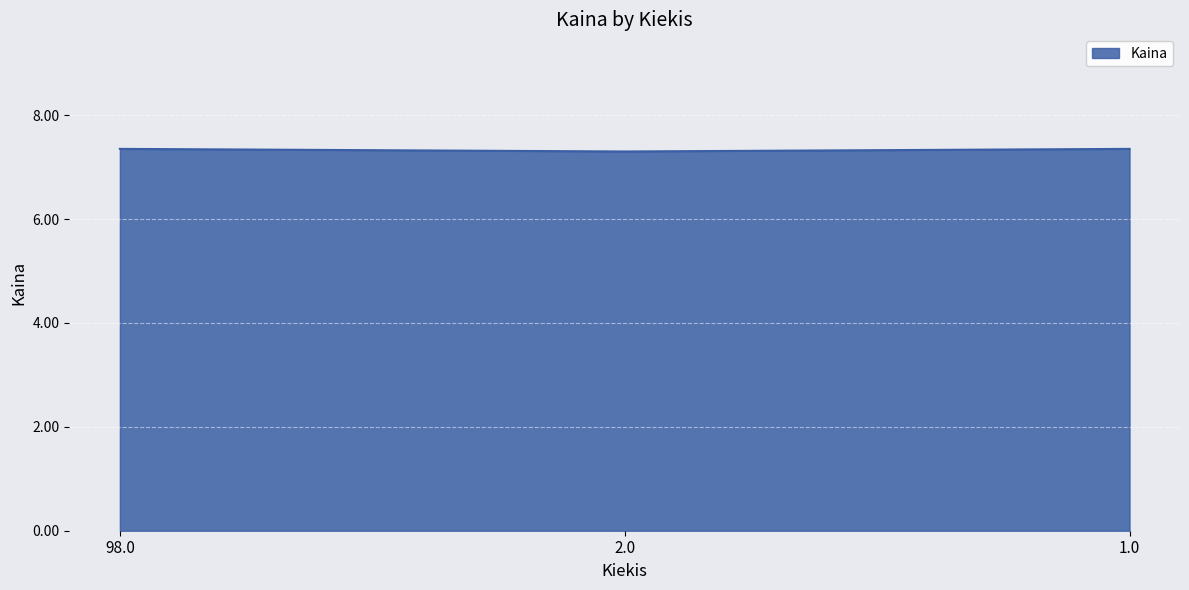

What position from the left is 98.0?

1